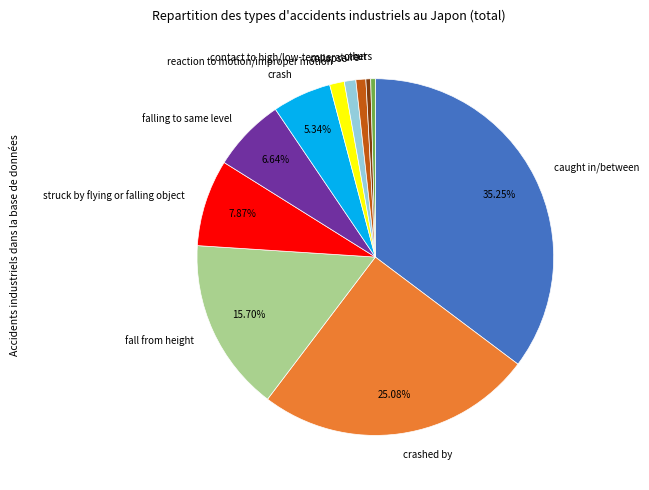

To the nearest percent, what percentage of the pie is struck by flying or falling object?

8%